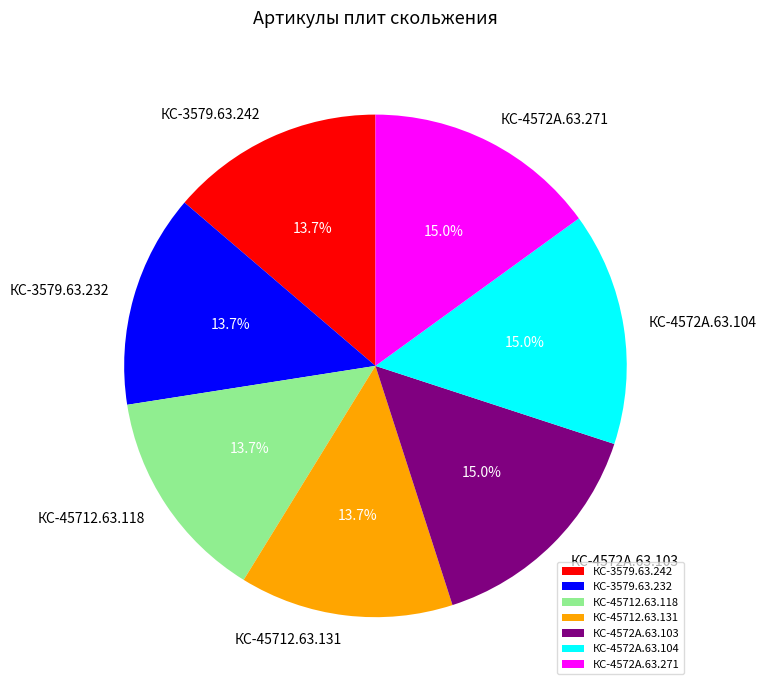

Combined, what portion of the pie is КС-45712.63.118 and КС-3579.63.242?

27.5%